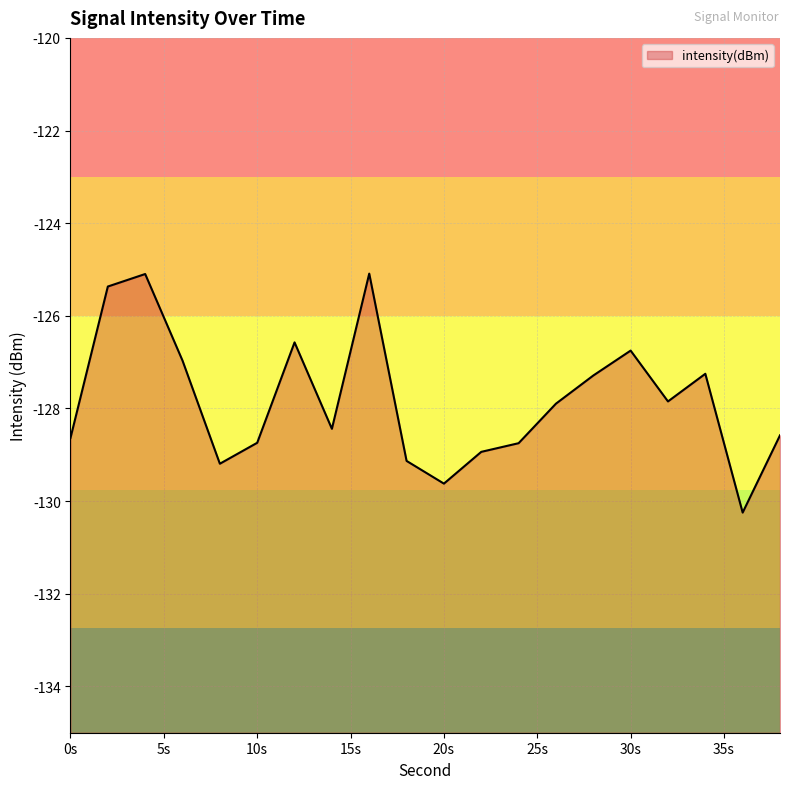

What is the difference between the maximum and minimum values?

5.2